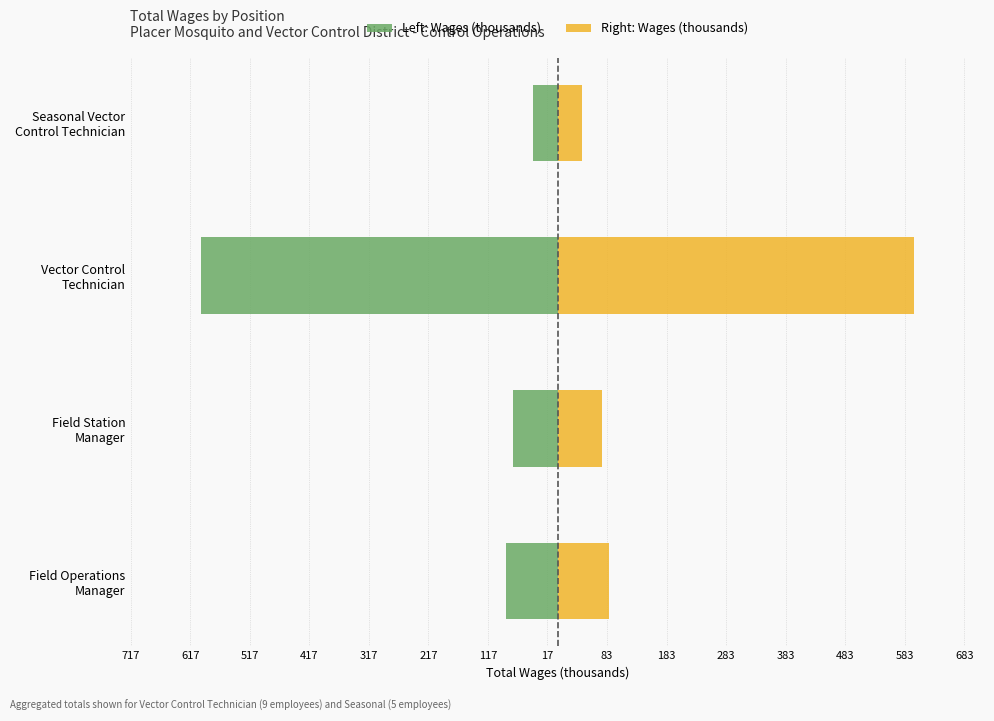

How many values in the Femmine (Right) series are below 87?

2